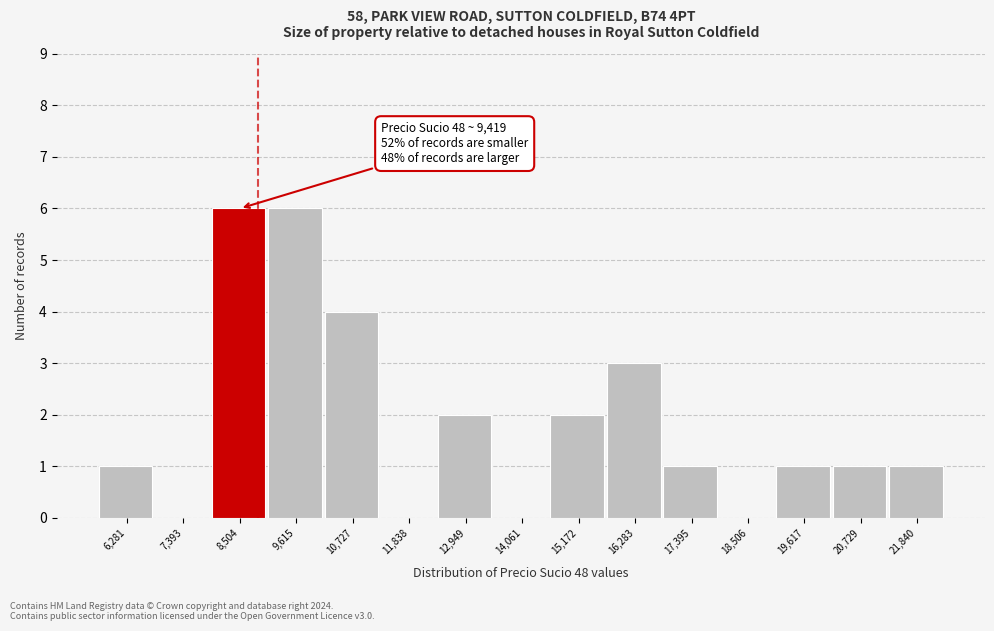

Reading left to right, what are all the values shown in this chart?

6,281=1	7,393=0	8,504=6	9,615=6	10,727=4	11,838=0	12,949=2	14,061=0	15,172=2	16,283=3	17,395=1	18,506=0	19,617=1	20,729=1	21,840=1